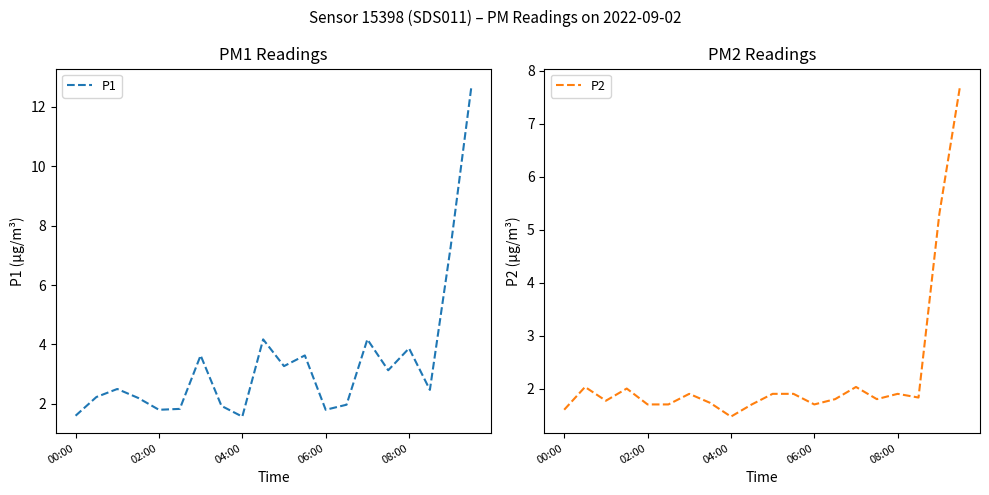

True or false: P2 and P1 cross at least once.

False